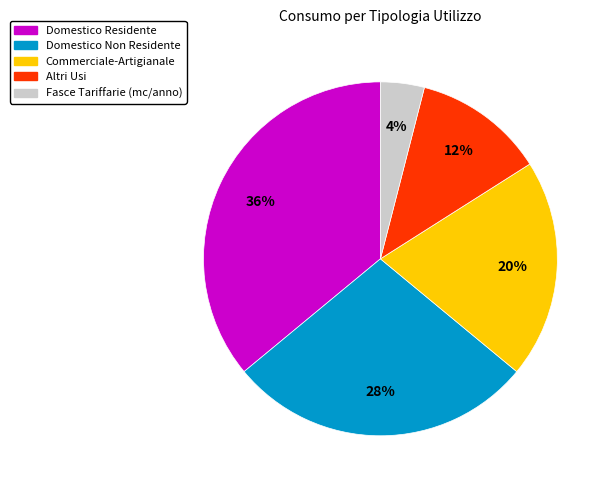

Between Commerciale-Artigianale and Altri Usi, which is larger?

Commerciale-Artigianale